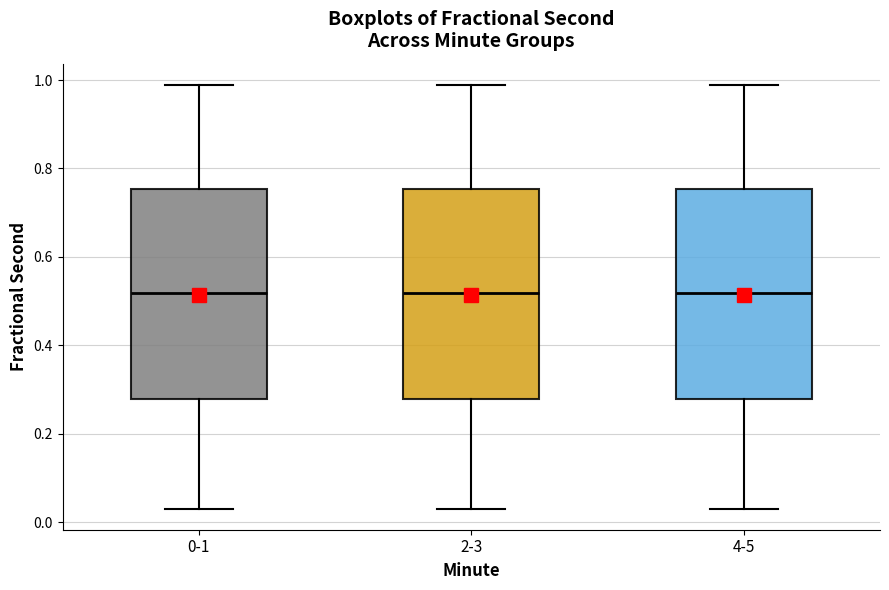

Reading left to right, read every box against the y-axis: the position of its median line, the range the box covers, and the ends of its whiskers. The values are not printed on the chart, so give them approximately, as read against the axis.

0-1: median 0.52, box 0.28 to 0.76, whiskers 0.04 to 0.98
2-3: median 0.52, box 0.28 to 0.76, whiskers 0.04 to 0.98
4-5: median 0.52, box 0.28 to 0.76, whiskers 0.04 to 0.98